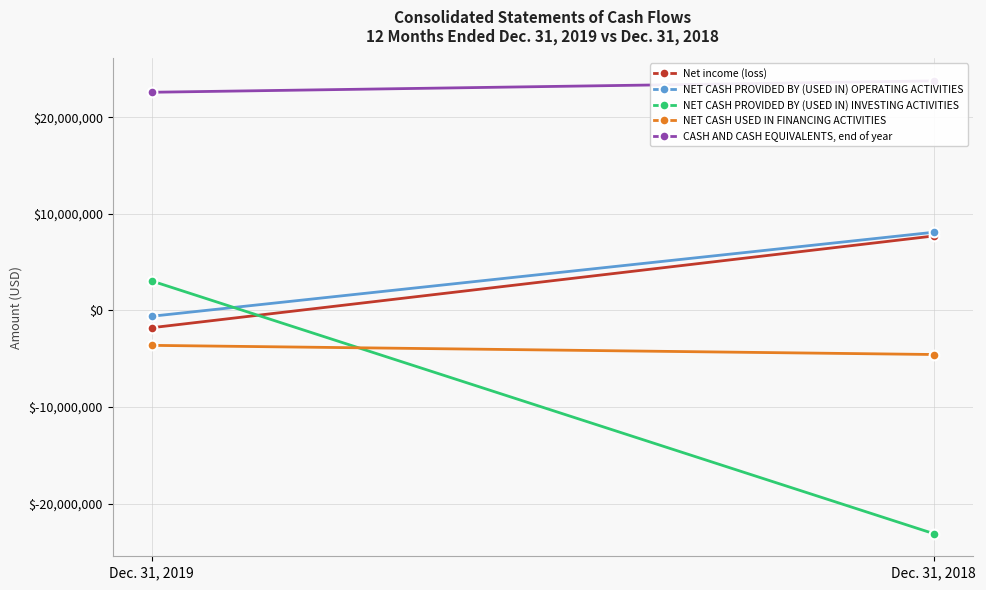

At which category is the sum across all series the highest?

Dec. 31, 2019